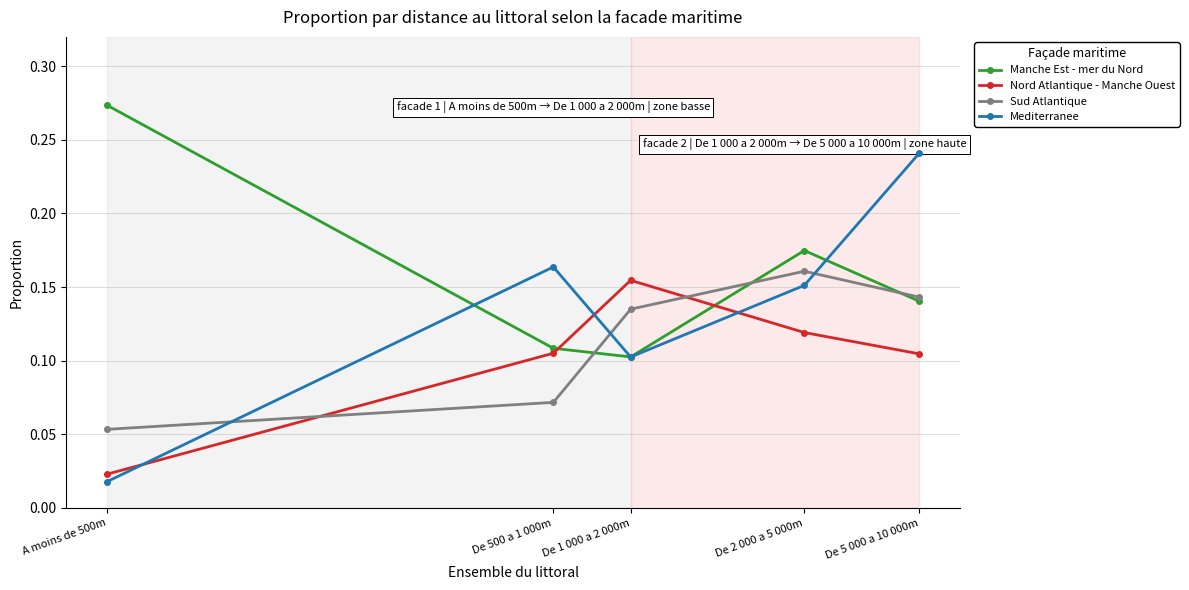

True or false: Sud Atlantique has a value of 0.1 at A moins de 500m.

True